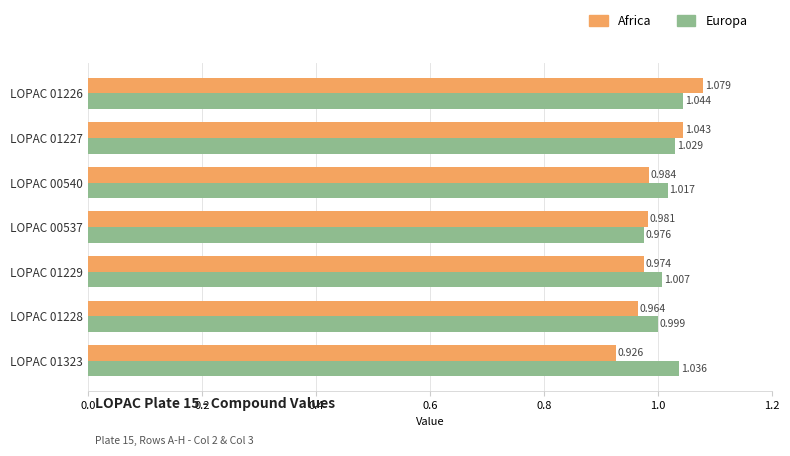

How many data points does each series have?

7